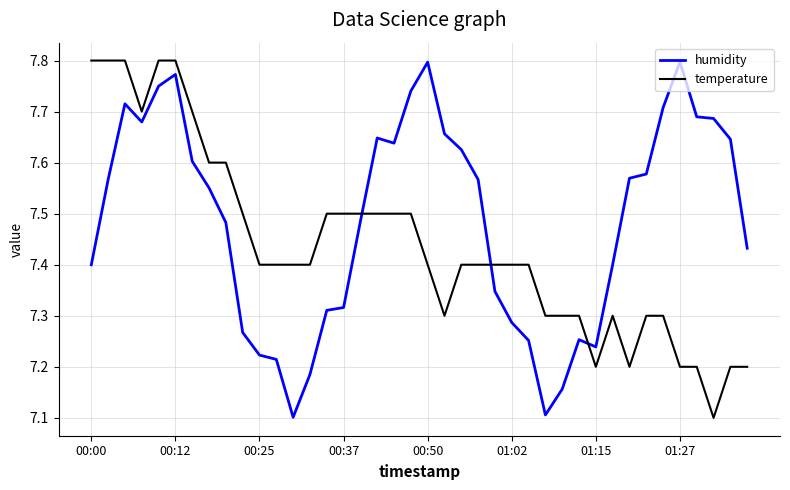

At how many categories does at least one series exceed 7?

40